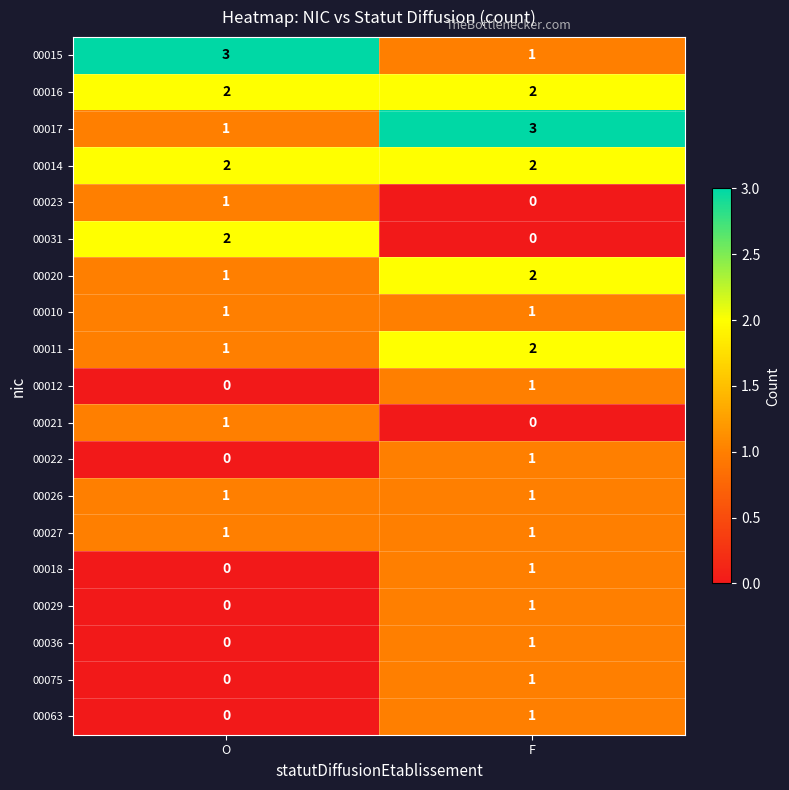

At which category is the sum across all series the highest?

F